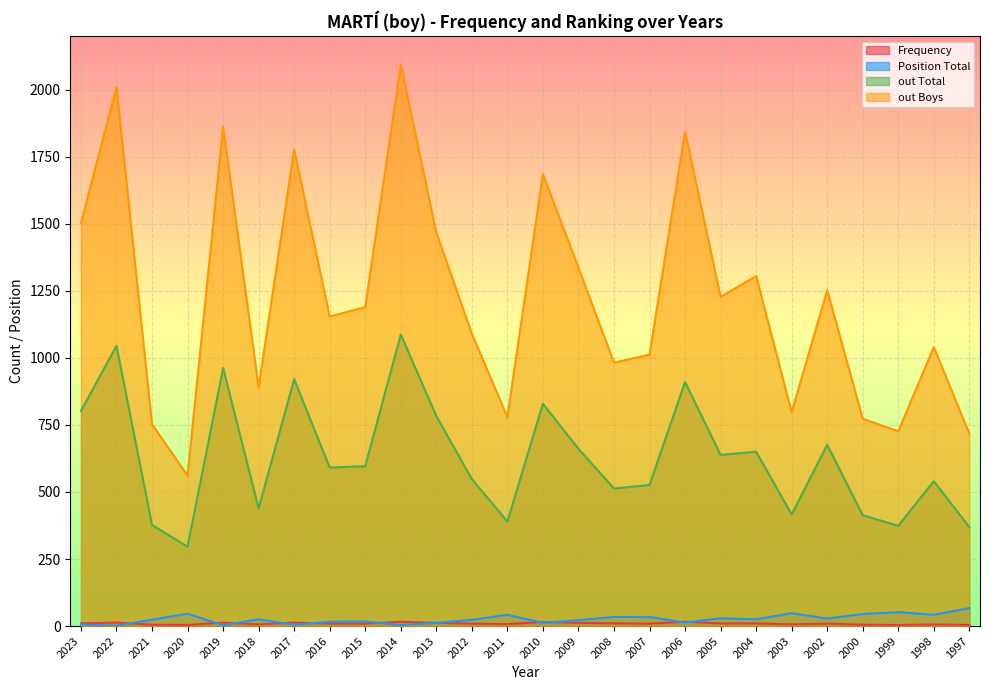

List the series in order of their peak value, highest first.

out Boys, out Total, Position Total, Frequency